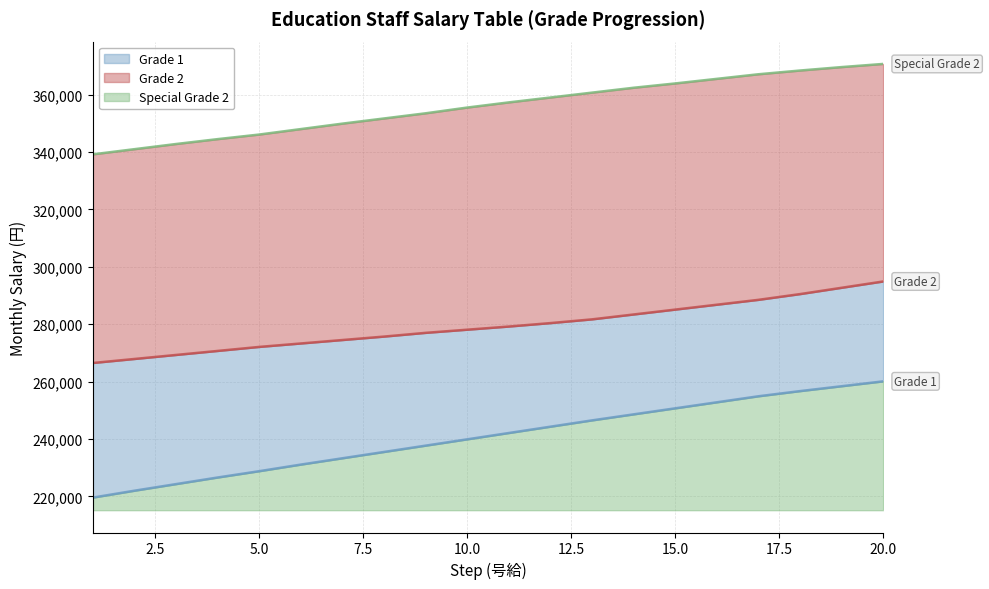

At which label does Grade 1 first exceed 242100?

12